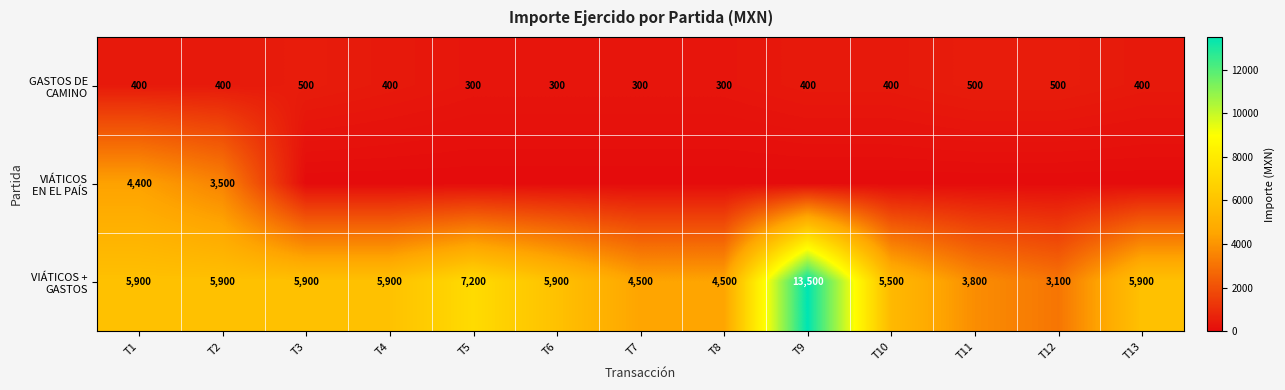

Where is GASTOS DE CAMINO nearest to the value 400?

T1